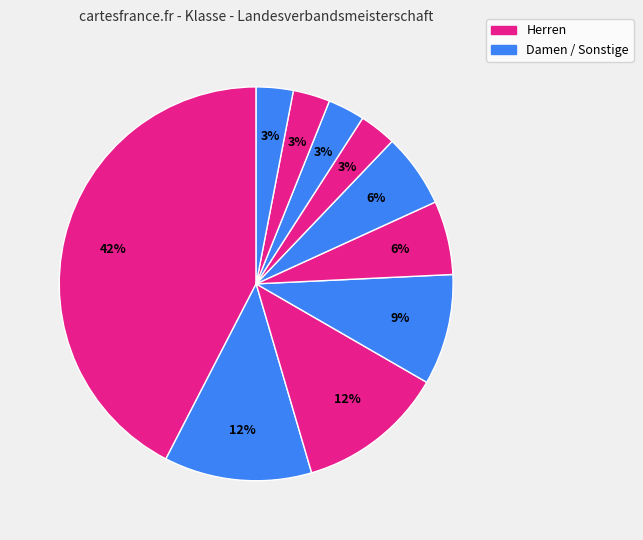

Is there any slice that represents more than half of the pie?

No